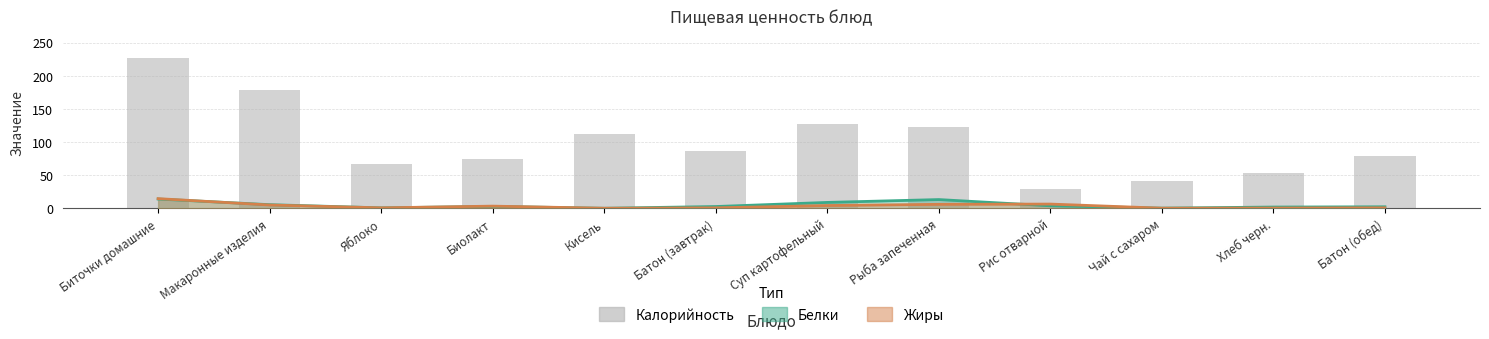

What is the greatest value displayed?

226.0